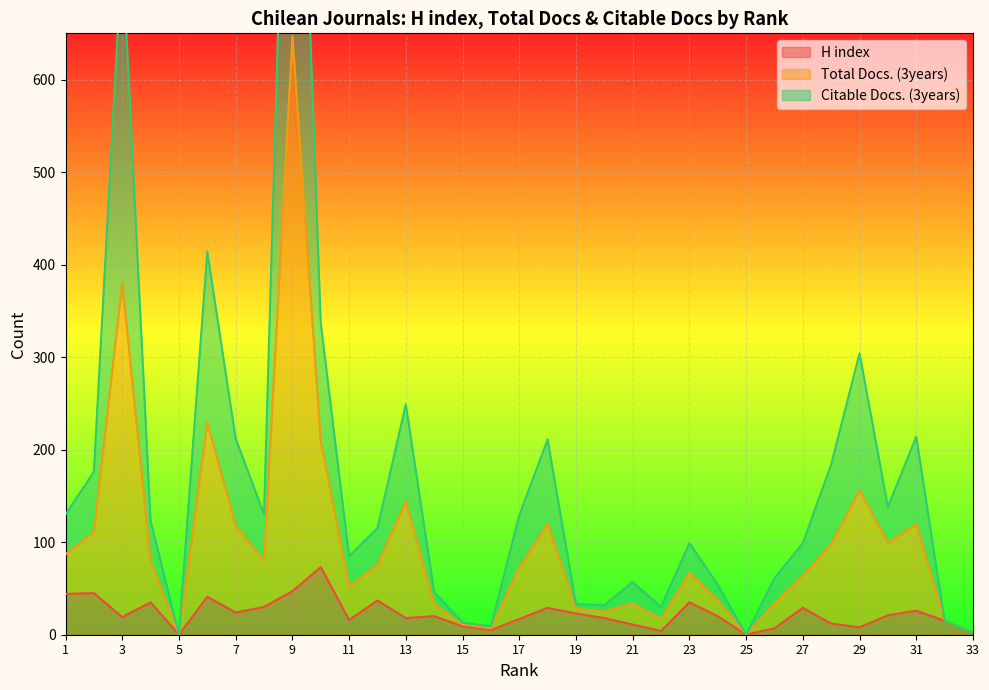

True or false: H index and Total Docs. (3years) cross at least once.

False